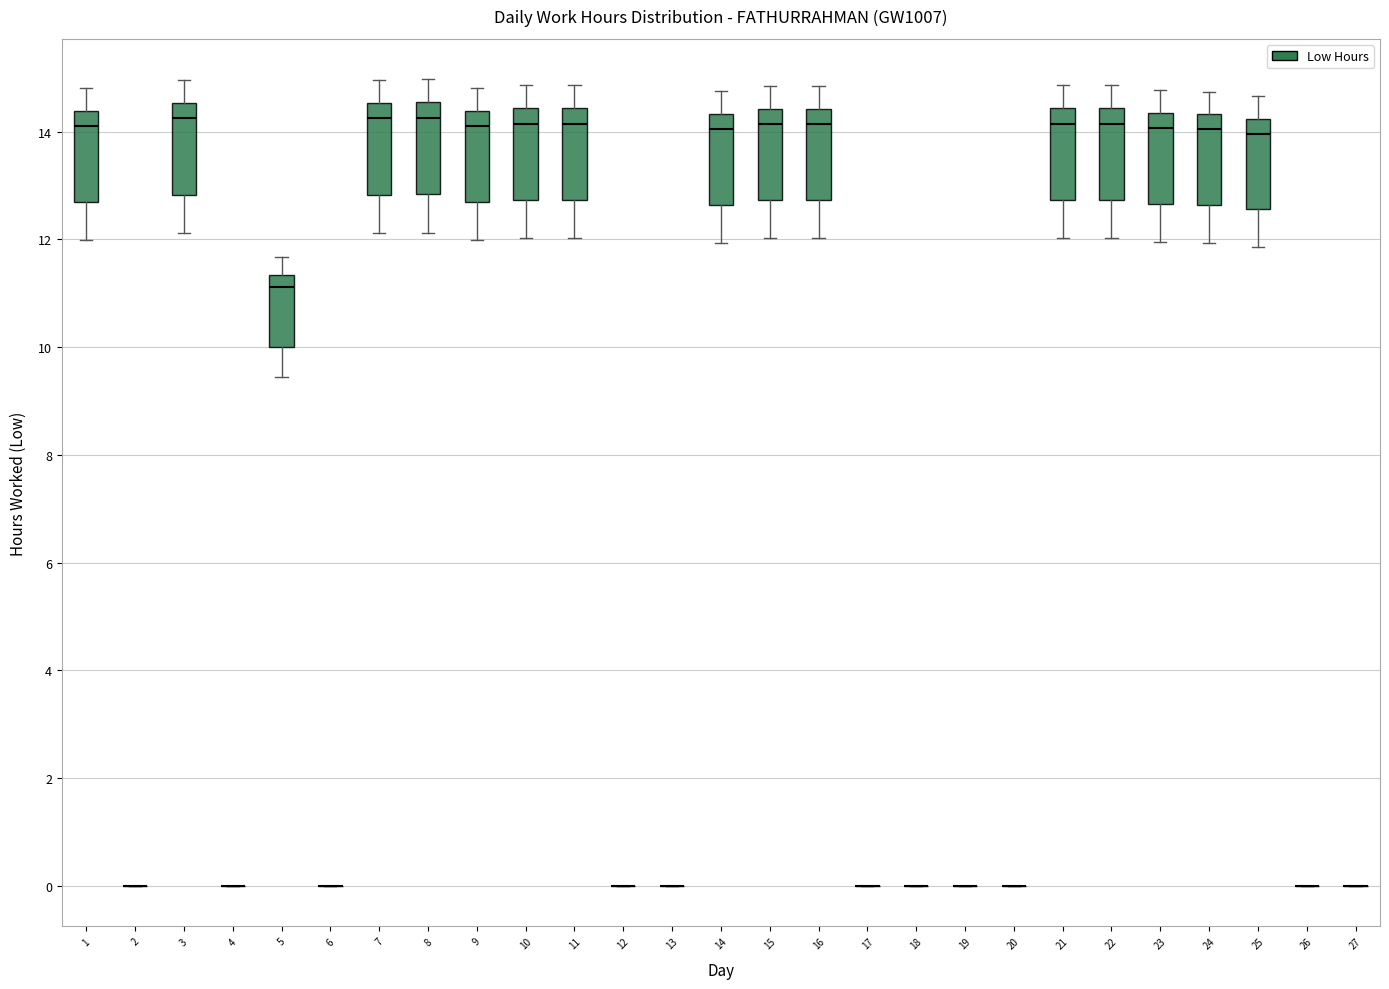

Reading left to right, transcribe this box plot: for each box, give where its median line is, the range the box spans, and where its two whiskers end, as read against the y-axis. The values are not printed on the chart, so give them approximately, as read against the axis.

1: median 14.2, box 12.6 to 14.4, whiskers 12.0 to 14.8
2: box collapsed to a line at 0.0, whiskers 0.0 to 0.0
3: median 14.2, box 12.8 to 14.6, whiskers 12.2 to 15.0
4: box collapsed to a line at 0.0, whiskers 0.0 to 0.0
5: median 11.2, box 10.0 to 11.4, whiskers 9.4 to 11.6
6: box collapsed to a line at 0.0, whiskers 0.0 to 0.0
7: median 14.2, box 12.8 to 14.6, whiskers 12.2 to 15.0
8: median 14.2, box 12.8 to 14.6, whiskers 12.2 to 15.0
9: median 14.2, box 12.6 to 14.4, whiskers 12.0 to 14.8
10: median 14.2, box 12.8 to 14.4, whiskers 12.0 to 14.8
11: median 14.2, box 12.8 to 14.4, whiskers 12.0 to 14.8
12: box collapsed to a line at 0.0, whiskers 0.0 to 0.0
13: box collapsed to a line at 0.0, whiskers 0.0 to 0.0
14: median 14.0, box 12.6 to 14.4, whiskers 12.0 to 14.8
15: median 14.2, box 12.8 to 14.4, whiskers 12.0 to 14.8
16: median 14.2, box 12.8 to 14.4, whiskers 12.0 to 14.8
17: box collapsed to a line at 0.0, whiskers 0.0 to 0.0
18: box collapsed to a line at 0.0, whiskers 0.0 to 0.0
19: box collapsed to a line at 0.0, whiskers 0.0 to 0.0
20: box collapsed to a line at 0.0, whiskers 0.0 to 0.0
21: median 14.2, box 12.8 to 14.4, whiskers 12.0 to 14.8
22: median 14.2, box 12.8 to 14.4, whiskers 12.0 to 14.8
23: median 14.0, box 12.6 to 14.4, whiskers 12.0 to 14.8
24: median 14.0, box 12.6 to 14.4, whiskers 12.0 to 14.8
25: median 14.0, box 12.6 to 14.2, whiskers 11.8 to 14.6
26: box collapsed to a line at 0.0, whiskers 0.0 to 0.0
27: box collapsed to a line at 0.0, whiskers 0.0 to 0.0